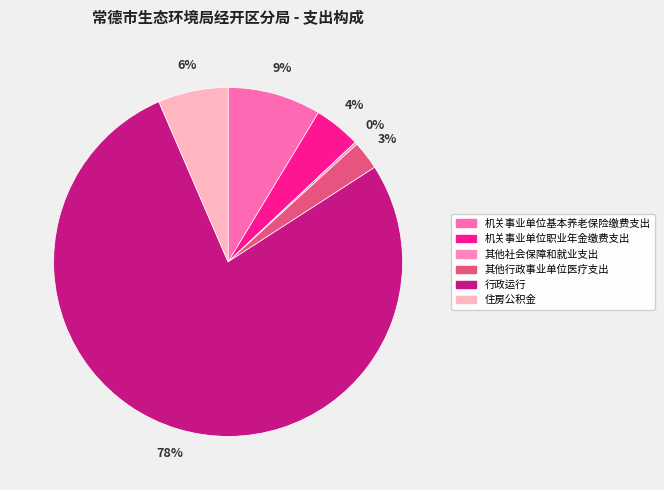

To the nearest percent, what portion does 其他行政事业单位医疗支出 represent?

3%